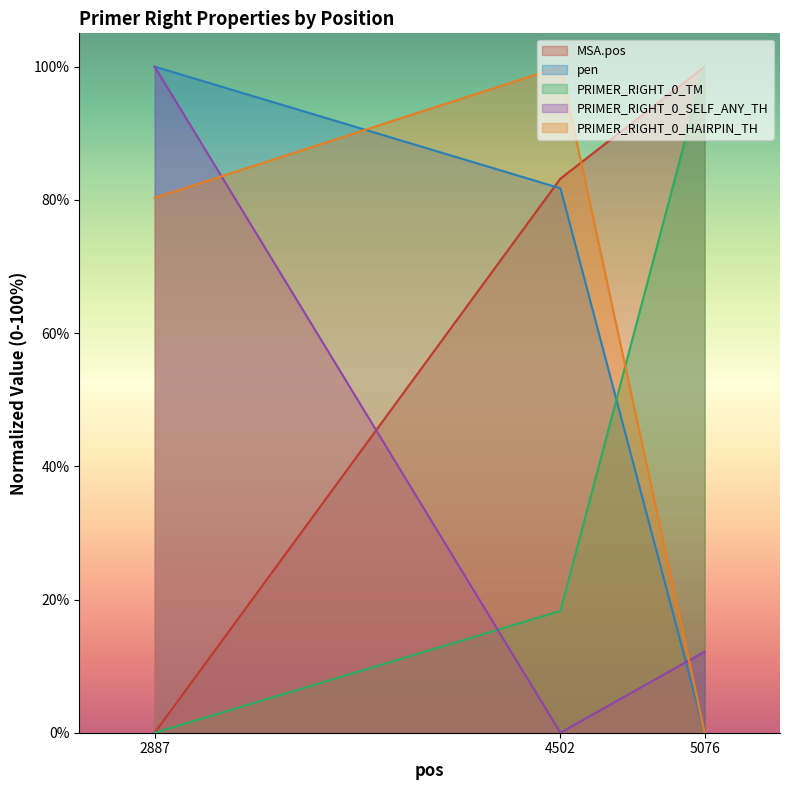

Is it true that PRIMER_RIGHT_0_HAIRPIN_TH equals 38.4 at 2887?

False